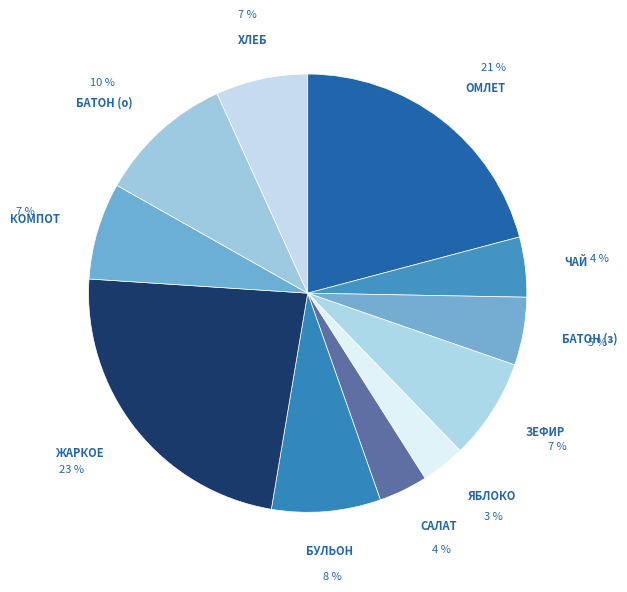

To the nearest percent, what is the average slice percentage?

9%